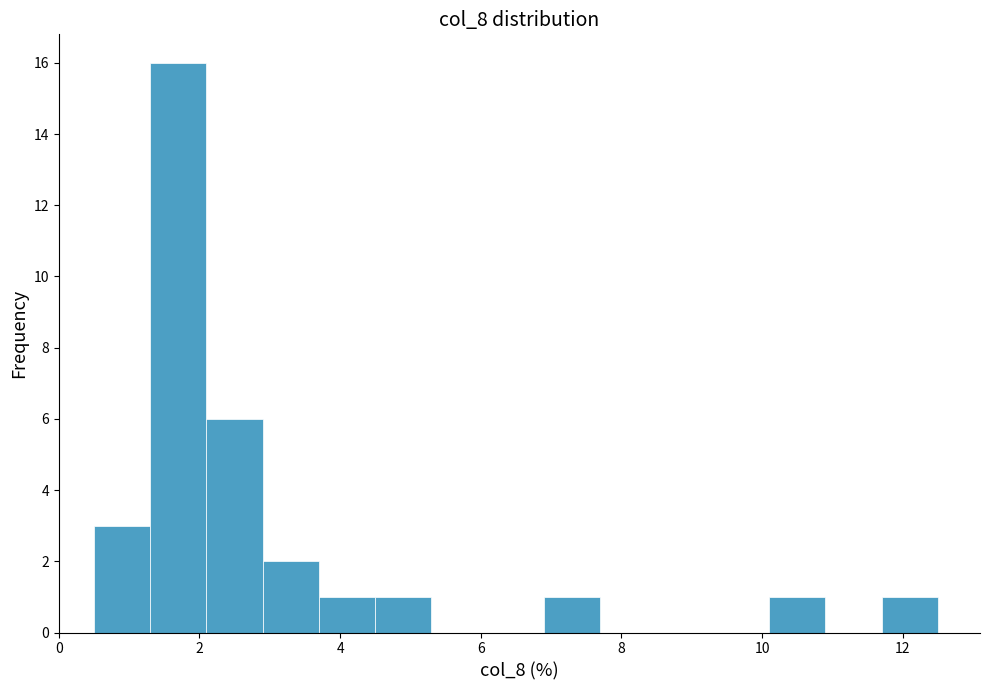

Reading left to right, list every bar in this chart as the range it spans on the x-axis followed by its height. Neither the bar edges nor the heights are printed on the chart, so give them approximately, as read against the axes.

0.5 to 1.3: 3
1.3 to 2.1: 16
2.1 to 2.9: 6
2.9 to 3.7: 2
3.7 to 4.5: 1
4.5 to 5.3: 1
5.3 to 6.1: 0
6.1 to 6.9: 0
6.9 to 7.7: 1
7.7 to 8.5: 0
8.5 to 9.3: 0
9.3 to 10.1: 0
10.1 to 10.9: 1
10.9 to 11.7: 0
11.7 to 12.5: 1